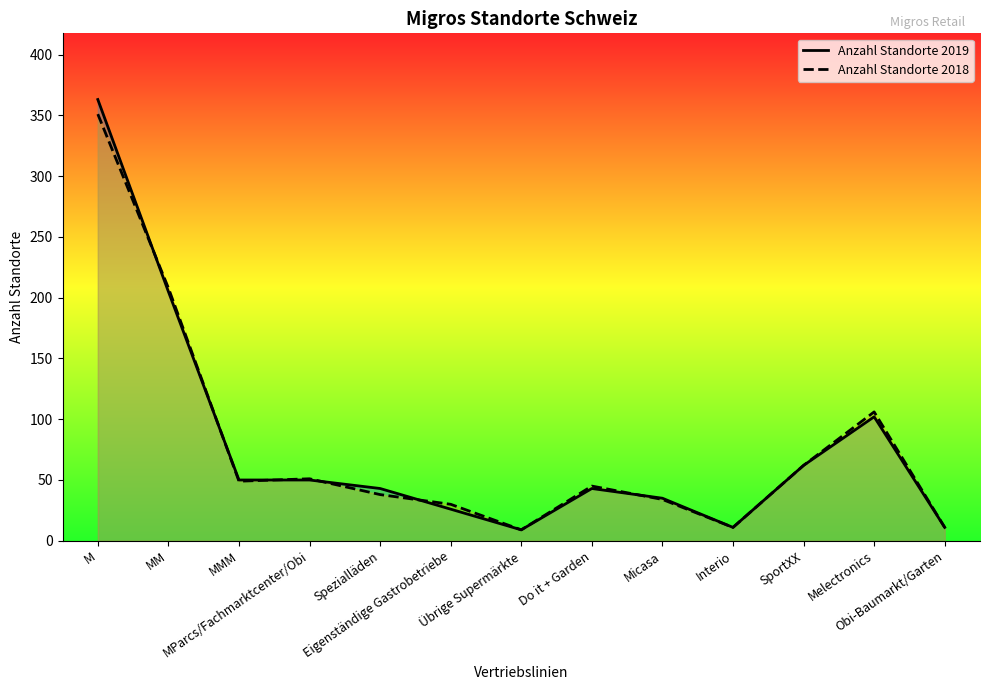

Rank the series by their average value, from lowest to highest.

Anzahl Standorte 2018, Anzahl Standorte 2019